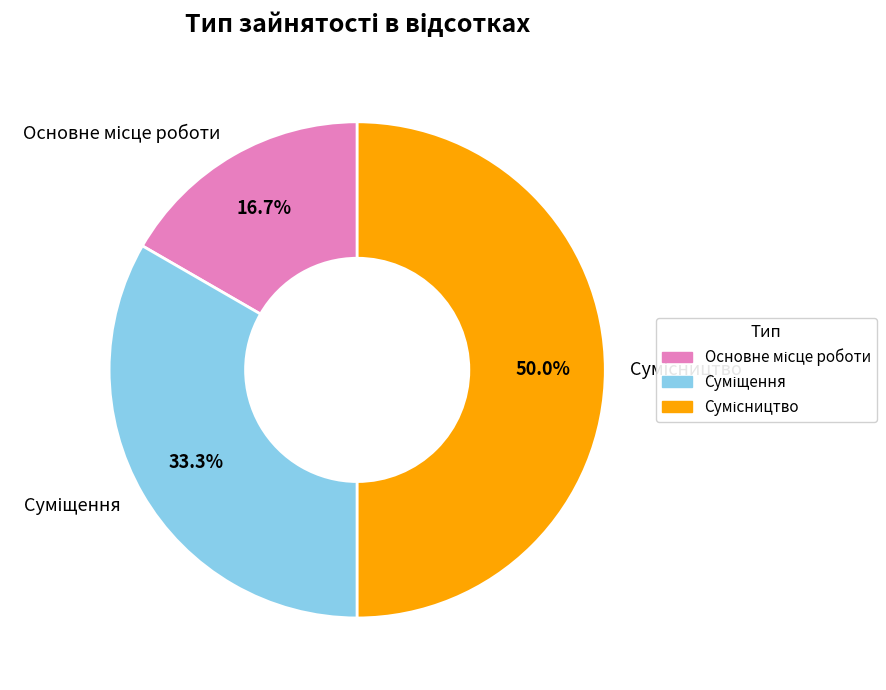

Rank the categories by value from highest to lowest.

Сумісництво, Суміщення, Основне місце роботи